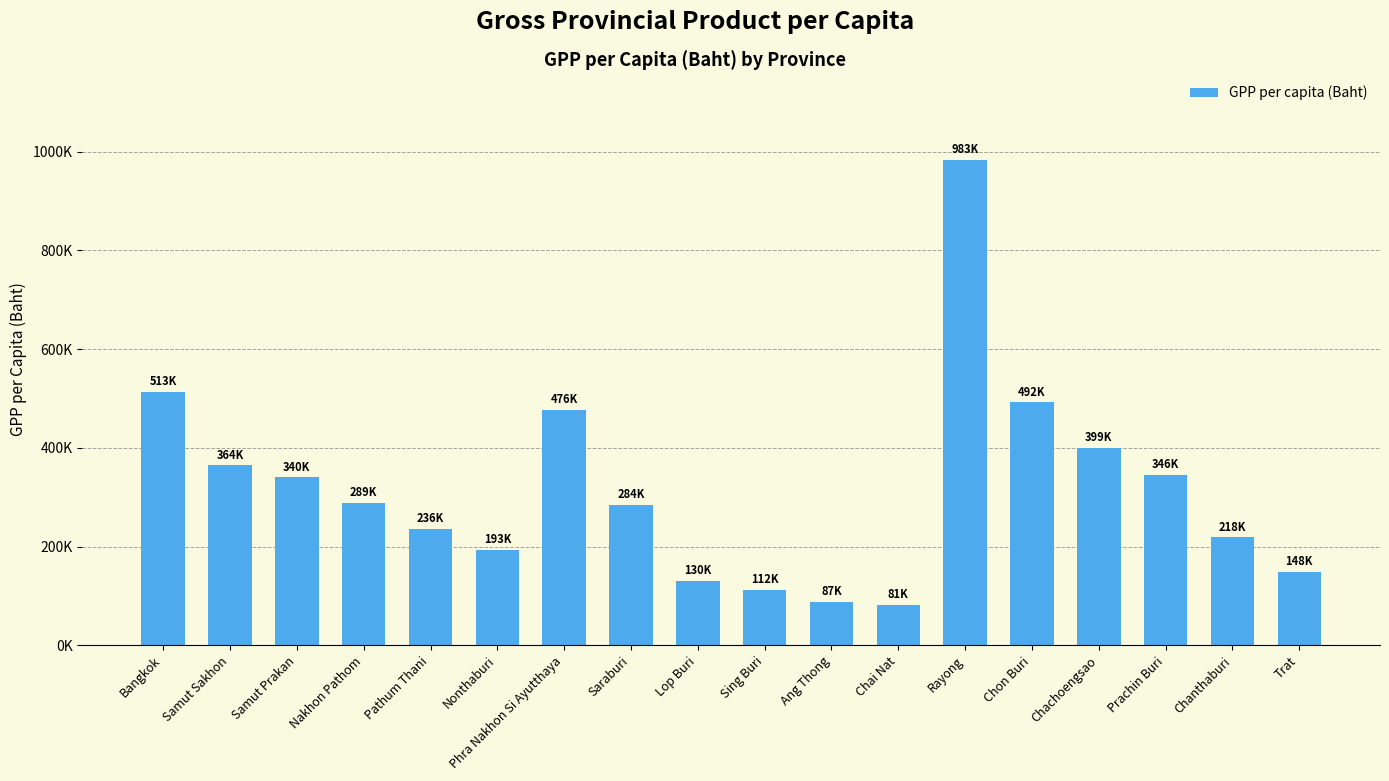

Rank the categories by value from lowest to highest.

Chai Nat, Ang Thong, Sing Buri, Lop Buri, Trat, Nonthaburi, Chanthaburi, Pathum Thani, Saraburi, Nakhon Pathom, Samut Prakan, Prachin Buri, Samut Sakhon, Chachoengsao, Phra Nakhon Si Ayutthaya, Chon Buri, Bangkok, Rayong